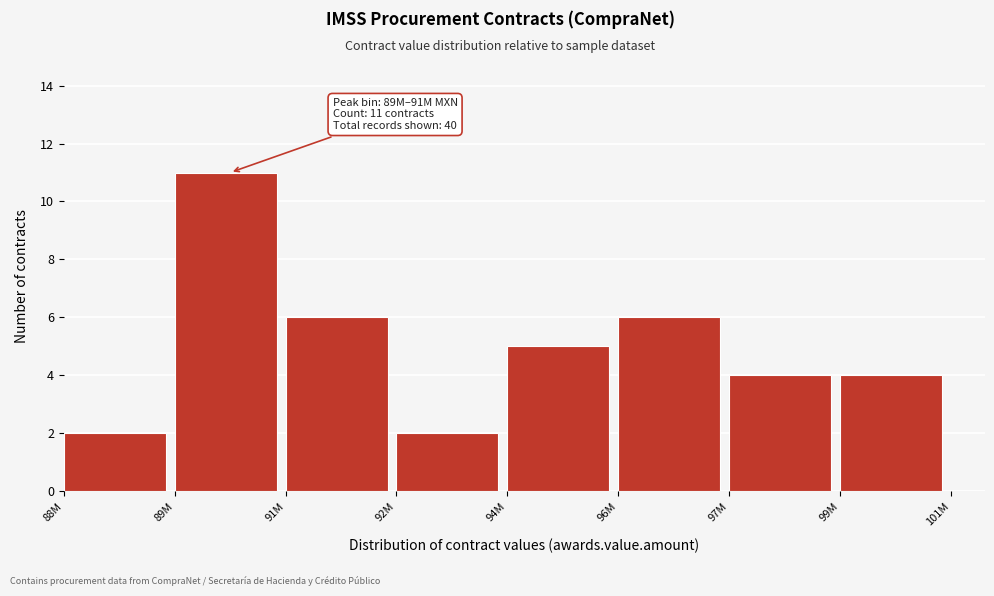

Reading left to right, list all the values displayed in this chart.

2	11	6	2	5	6	4	4